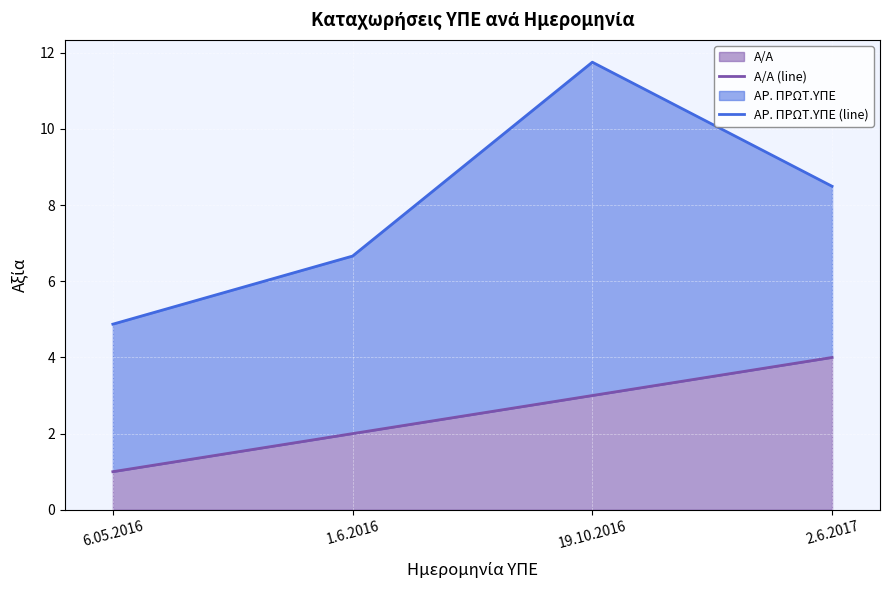

How many data points in Α/Α (line) are above 3?

1